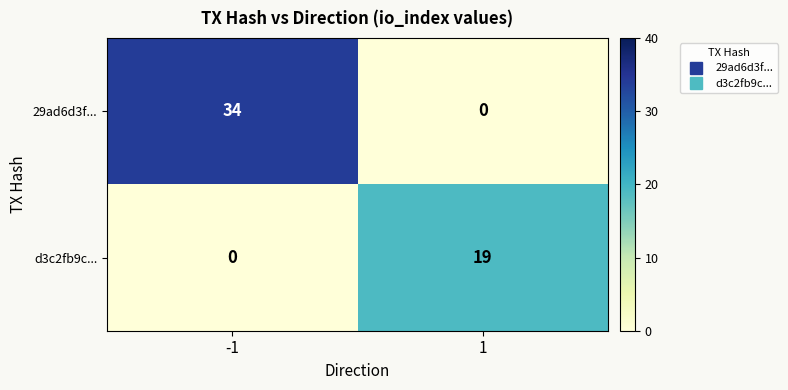

List the series in order of their peak value, lowest first.

d3c2fb9c..., 29ad6d3f...